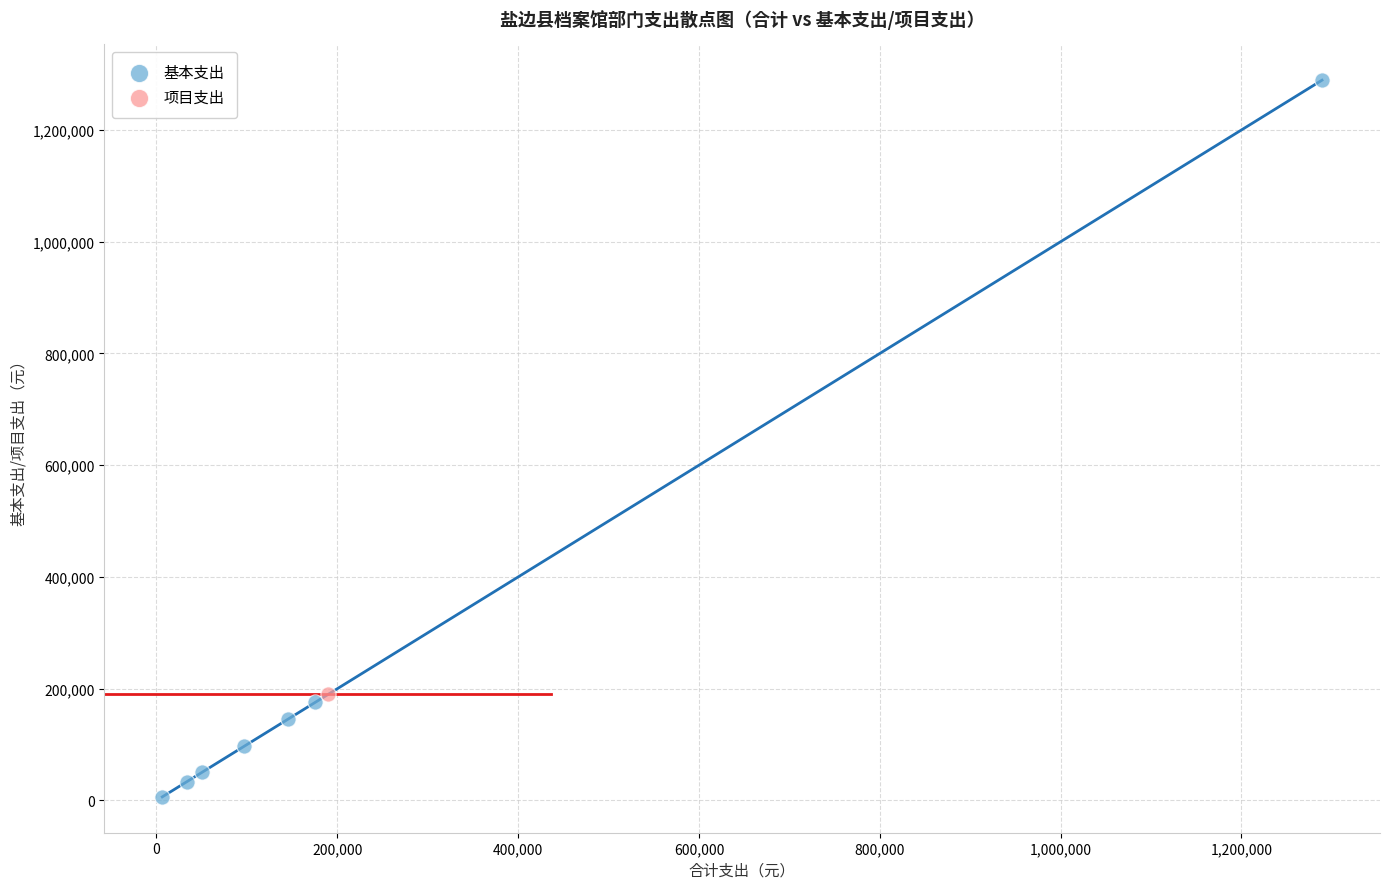

What are all the series names shown in the legend?

基本支出, 项目支出